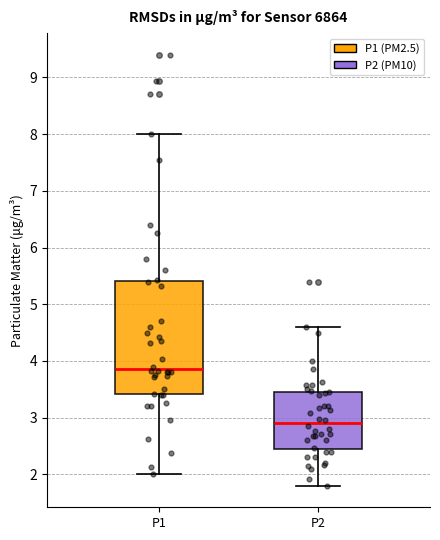

Which box's median line is the lowest?

P2